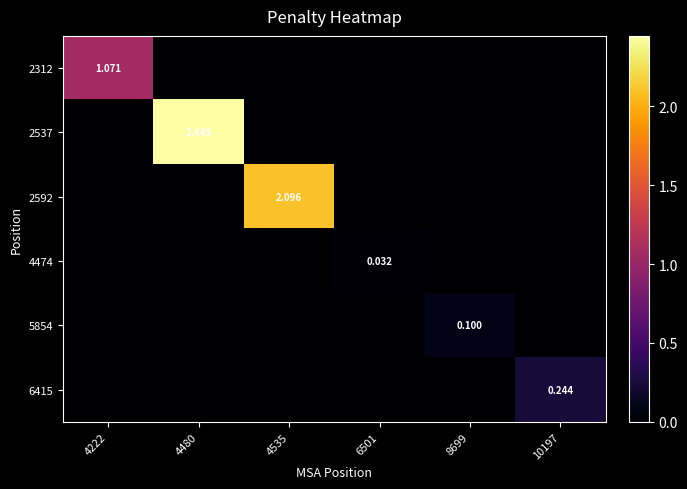

The value of 2537 at 10197 is 0.0. True or false?

True